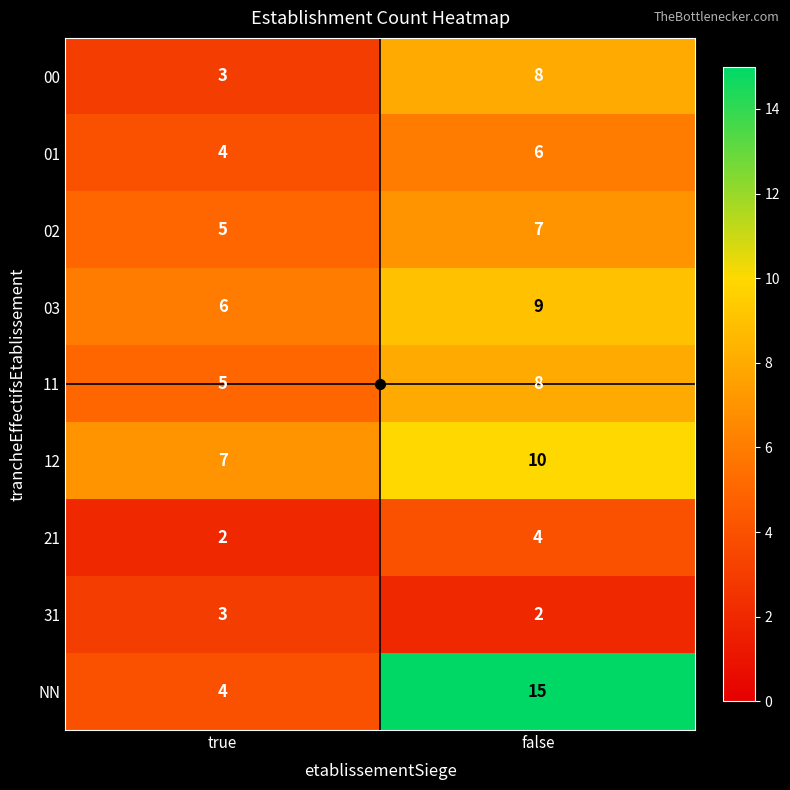

What is the difference between the maximum and minimum values in the NN series?

11